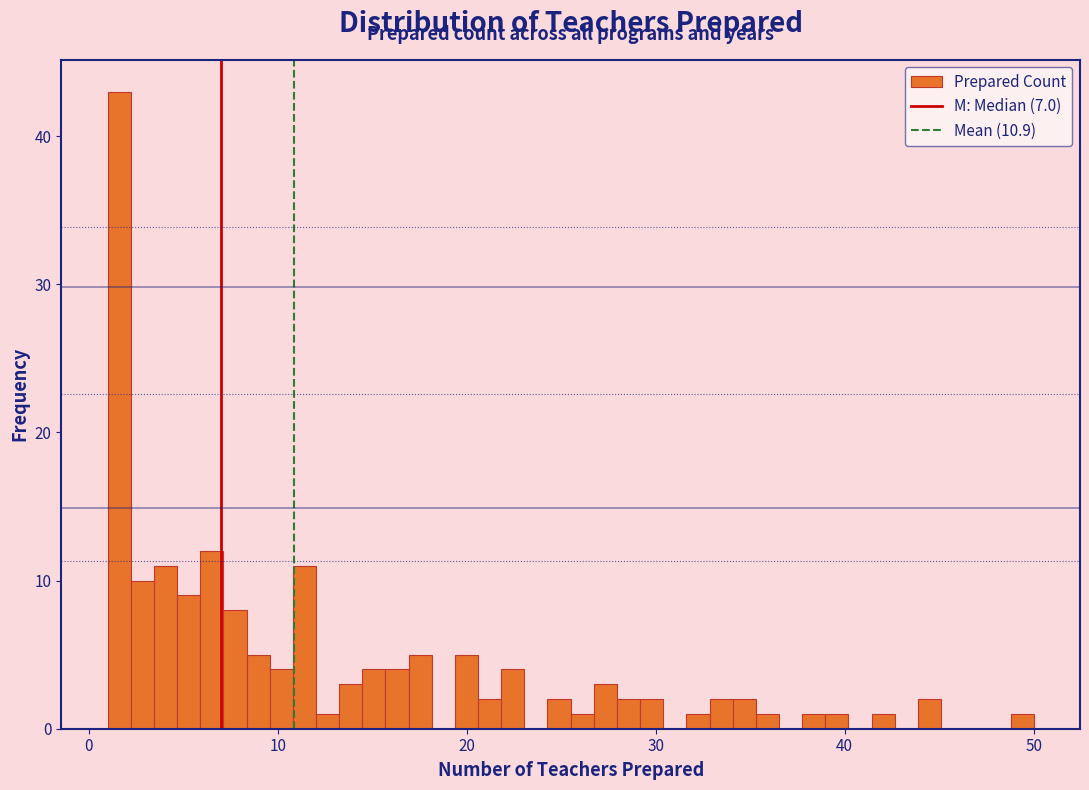

Read against the x-axis, roughly where is the centre of the tallest bar?

2